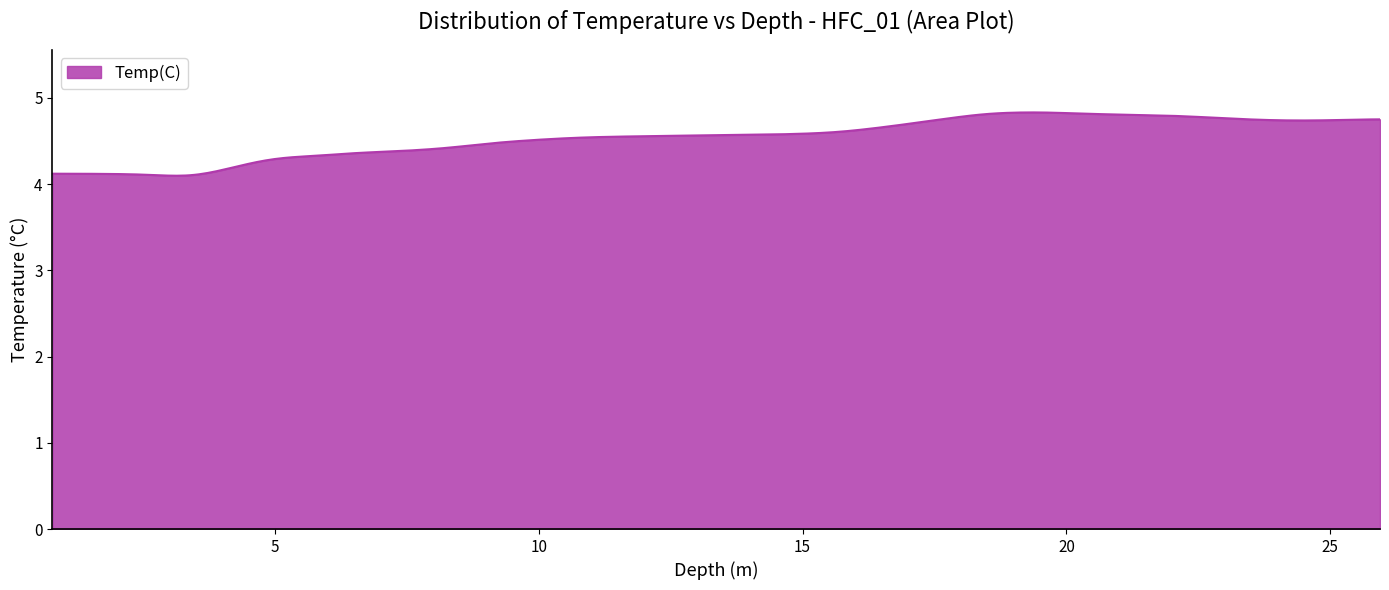

What is the smallest value displayed?

4.1